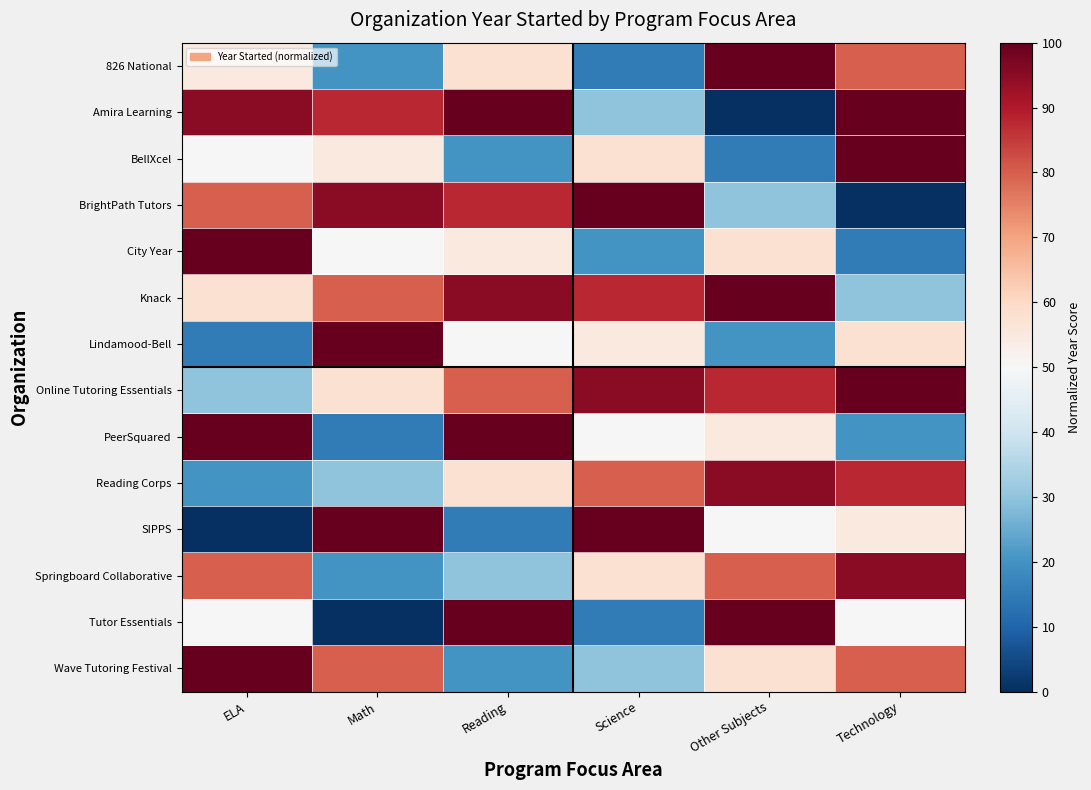

Reading left to right, transcribe all the data shown in this chart.

826 National: ELA=55.0	Math=20.0	Reading=57.5	Science=15.0	Other Subjects=100.0	Technology=80.0
Amira Learning: ELA=95.0	Math=87.5	Reading=100.0	Science=30.0	Other Subjects=0.0	Technology=100.0
BellXcel: ELA=50.0	Math=55.0	Reading=20.0	Science=57.5	Other Subjects=15.0	Technology=100.0
BrightPath Tutors: ELA=80.0	Math=95.0	Reading=87.5	Science=100.0	Other Subjects=30.0	Technology=0.0
City Year: ELA=100.0	Math=50.0	Reading=55.0	Science=20.0	Other Subjects=57.5	Technology=15.0
Knack: ELA=57.5	Math=80.0	Reading=95.0	Science=87.5	Other Subjects=100.0	Technology=30.0
Lindamood-Bell: ELA=15.0	Math=100.0	Reading=50.0	Science=55.0	Other Subjects=20.0	Technology=57.5
Online Tutoring Essentials: ELA=30.0	Math=57.5	Reading=80.0	Science=95.0	Other Subjects=87.5	Technology=100.0
PeerSquared: ELA=100.0	Math=15.0	Reading=100.0	Science=50.0	Other Subjects=55.0	Technology=20.0
Reading Corps: ELA=20.0	Math=30.0	Reading=57.5	Science=80.0	Other Subjects=95.0	Technology=87.5
SIPPS: ELA=0.0	Math=100.0	Reading=15.0	Science=100.0	Other Subjects=50.0	Technology=55.0
Springboard Collaborative: ELA=80.0	Math=20.0	Reading=30.0	Science=57.5	Other Subjects=80.0	Technology=95.0
Tutor Essentials: ELA=50.0	Math=0.0	Reading=100.0	Science=15.0	Other Subjects=100.0	Technology=50.0
Wave Tutoring Festival: ELA=100.0	Math=80.0	Reading=20.0	Science=30.0	Other Subjects=57.5	Technology=80.0